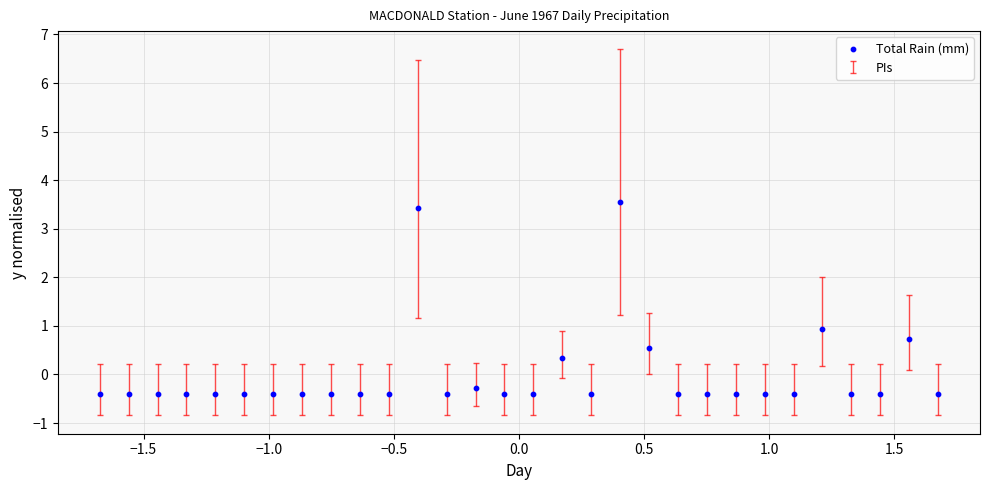

What is the range of X values (max minus min)?

3.4